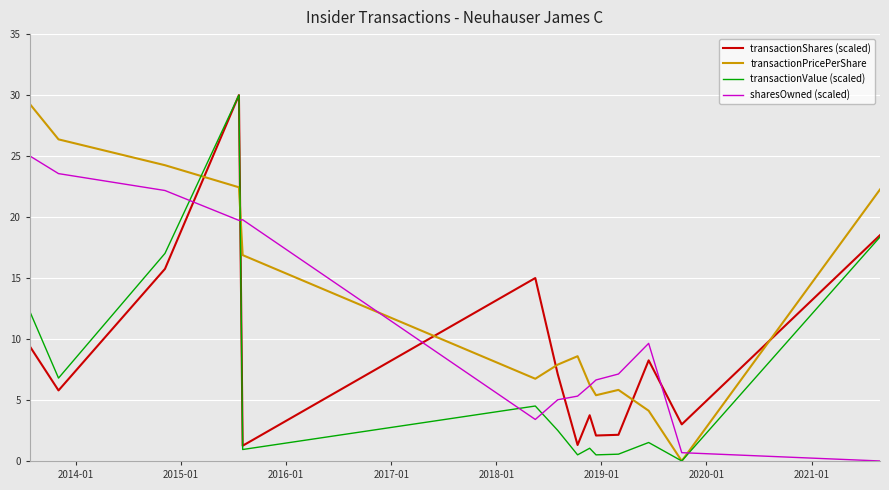

What is the maximum value for transactionValue (scaled)?

30.0